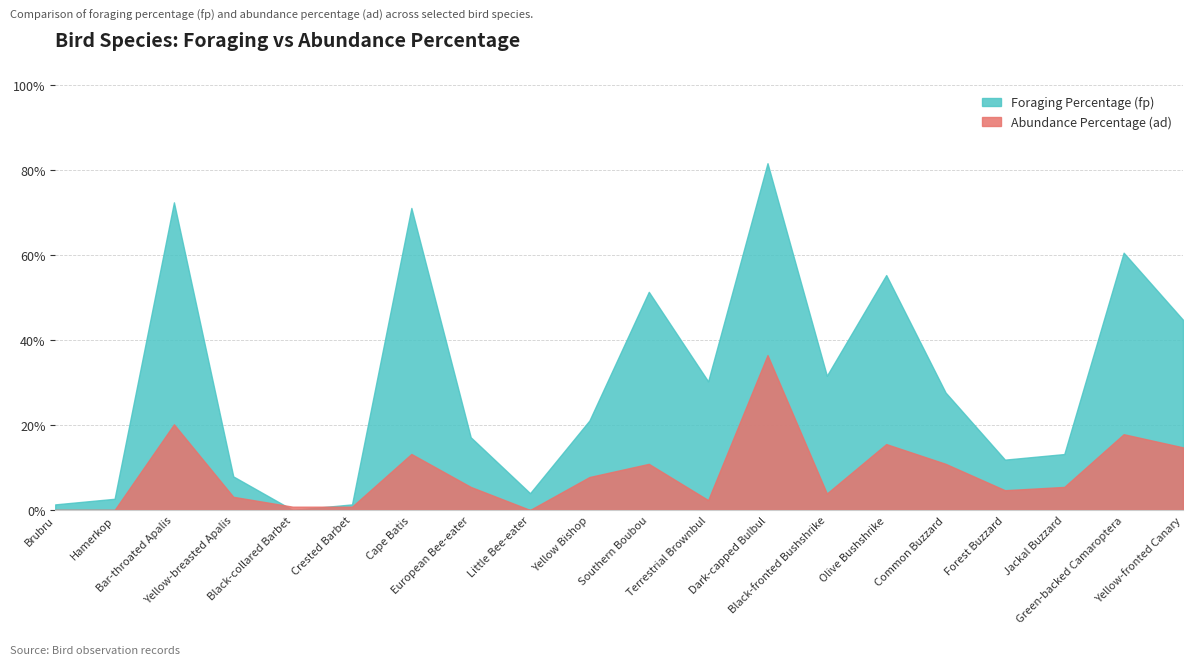

What are all the series names shown in the legend?

Foraging Percentage (fp), Abundance Percentage (ad)